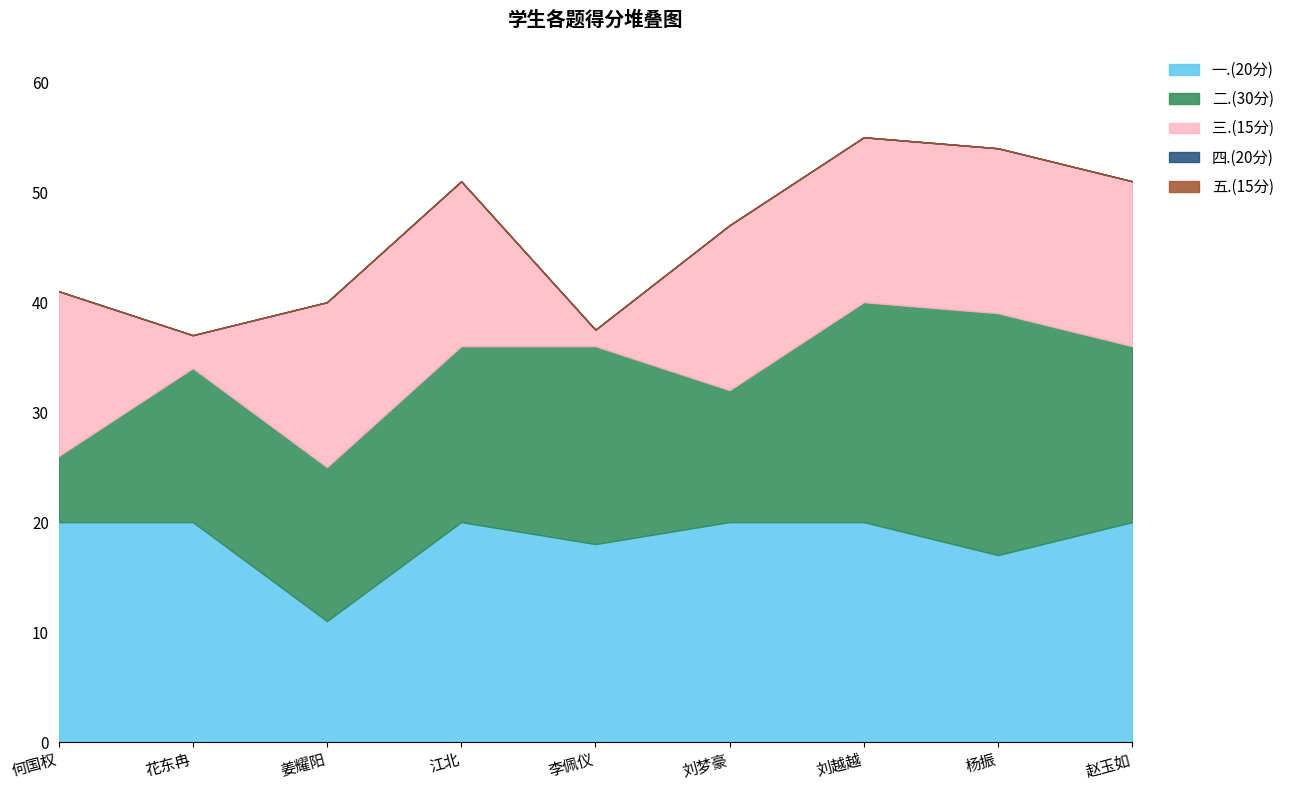

Reading right to left, transcribe all the data shown in this chart.

一.(20分): 20.0	17.0	20.0	20.0	18.0	20.0	11.0	20.0	20.0
二.(30分): 16.0	22.0	20.0	12.0	18.0	16.0	14.0	14.0	6.0
三.(15分): 15.0	15.0	15.0	15.0	1.5	15.0	15.0	3.0	15.0
四.(20分): 0.0	0.0	0.0	0.0	0.0	0.0	0.0	0.0	0.0
五.(15分): 0.0	0.0	0.0	0.0	0.0	0.0	0.0	0.0	0.0